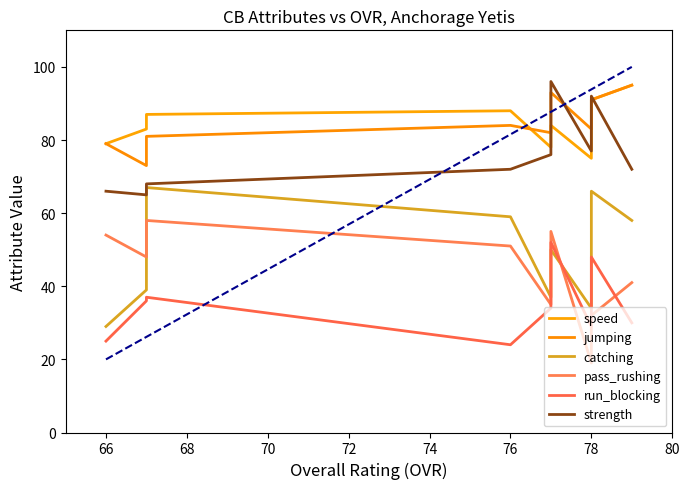

What is the value of the pass_rushing point at the 7th from the left?

55